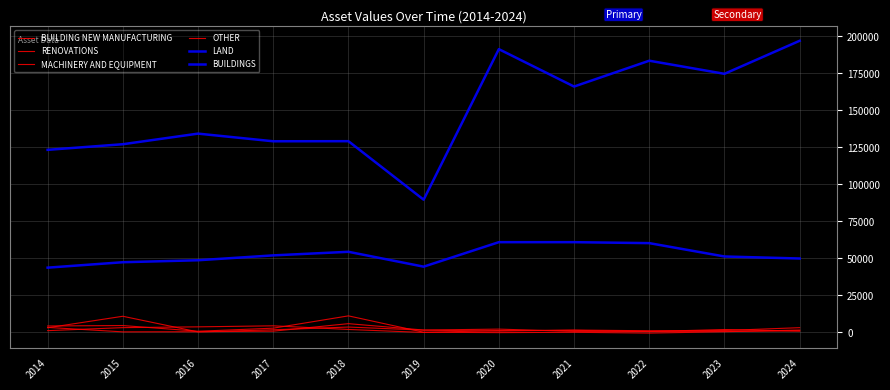

The MACHINERY AND EQUIPMENT series shows 238.7 at 2024. True or false?

False